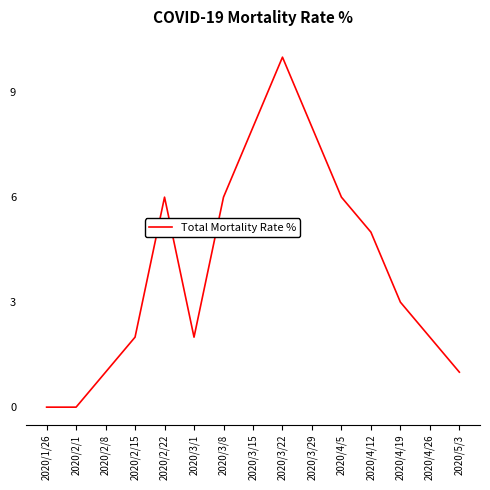

What is the difference between the maximum and second lowest values?

10